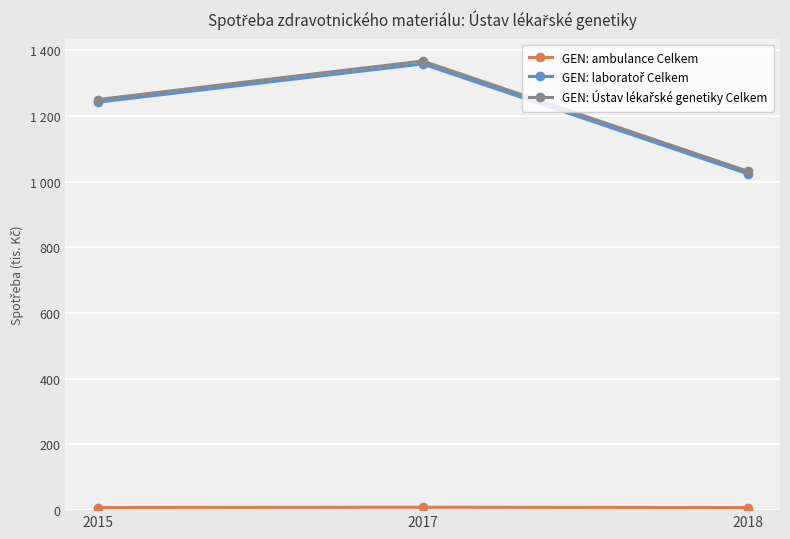

Is this an area chart (filled region under the line)?

No